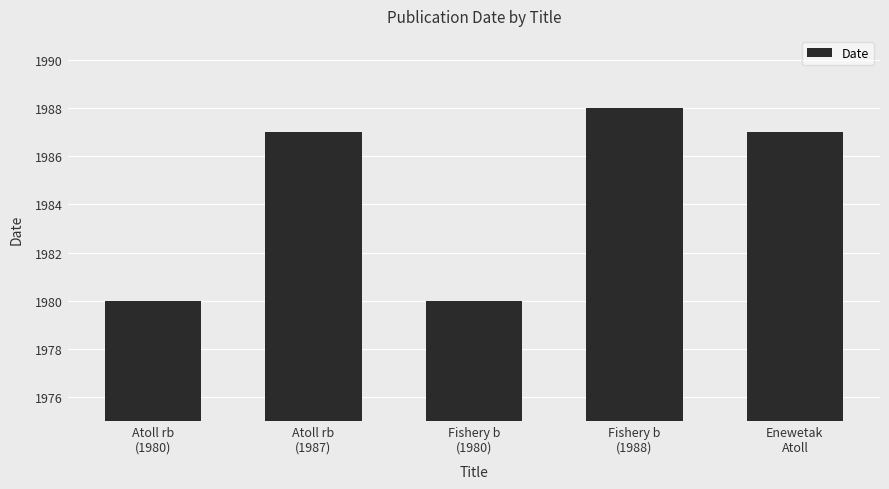

The chart shows a value of 3025 at Fishery b
(1980). True or false?

False